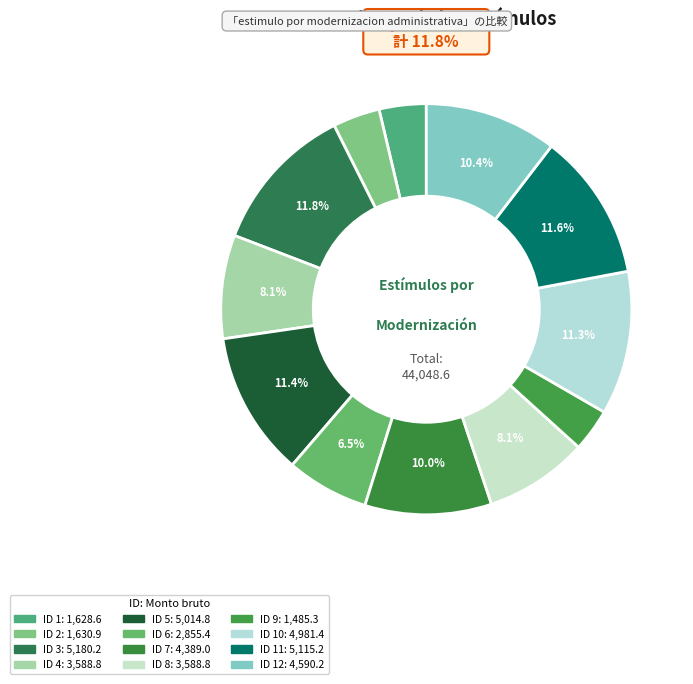

Which category has the biggest portion of the pie?

ID 3